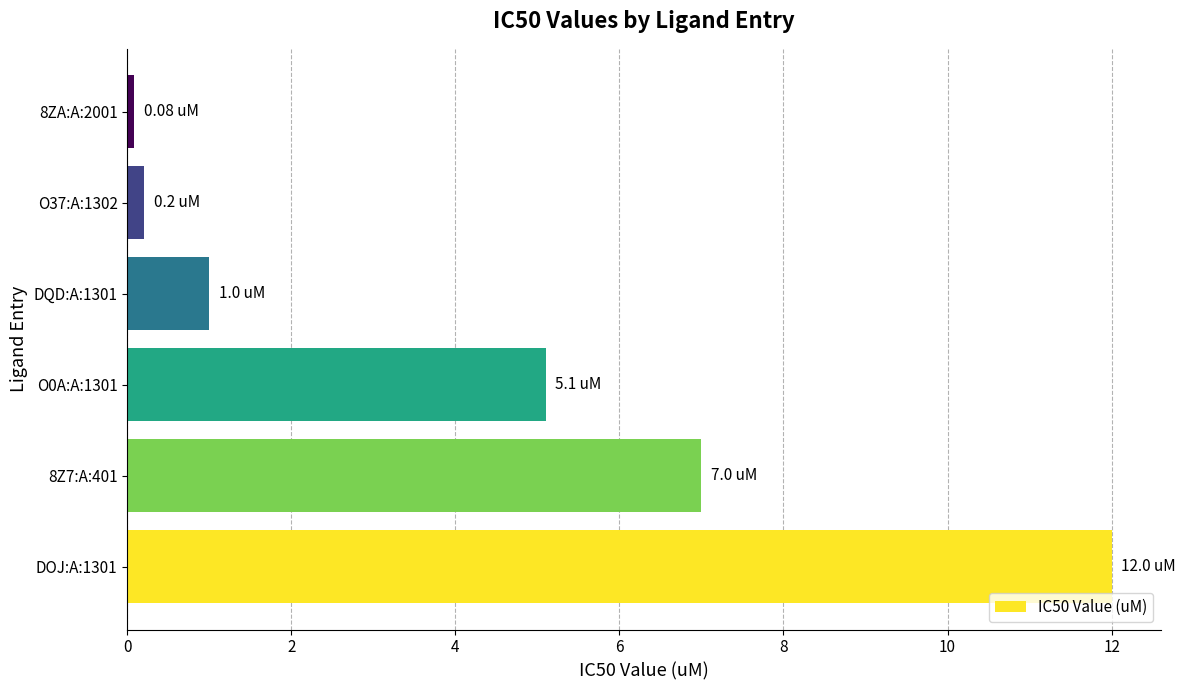

What is the average value?

4.2